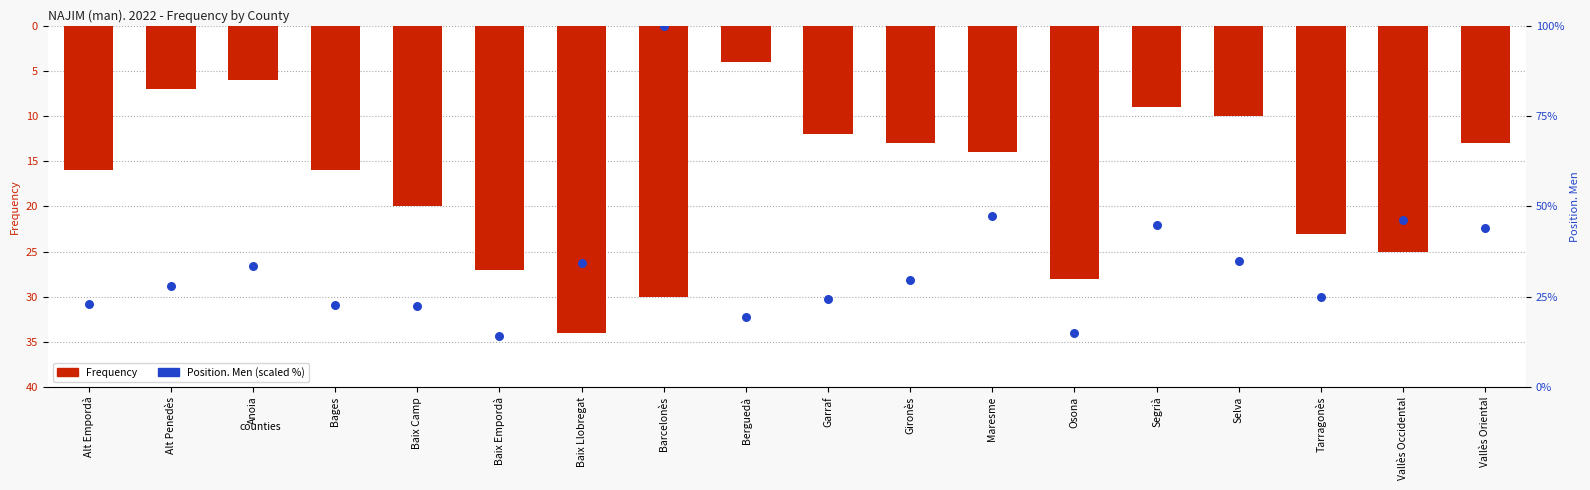

What are all the series names shown in the legend?

Frequency, Position. Men (scaled)